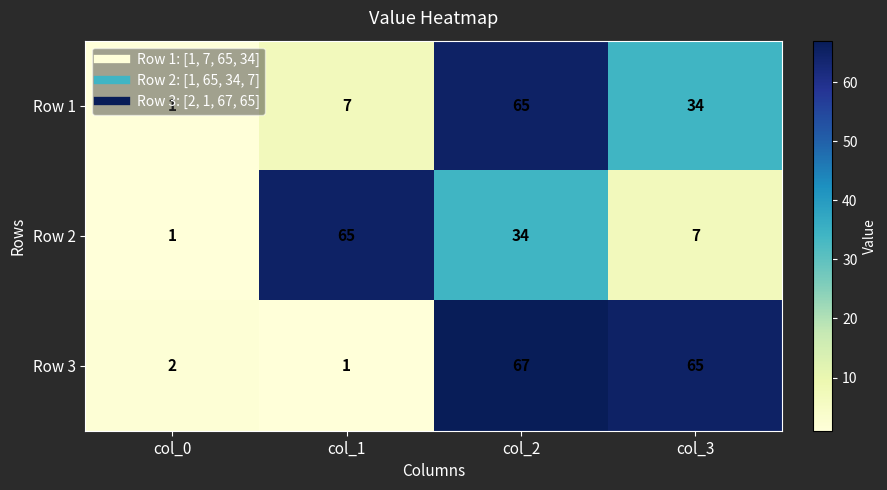

Which series has the largest range (max minus min)?

Row 3